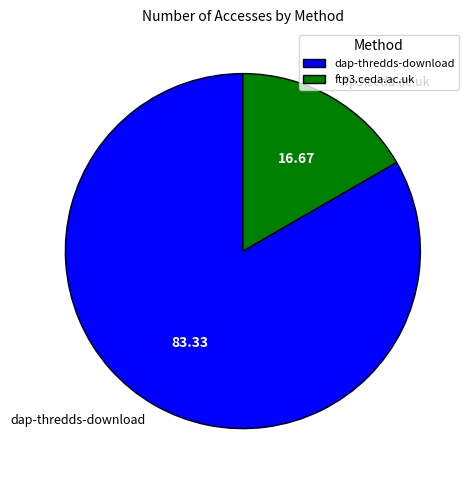

Rank the categories by value from lowest to highest.

ftp3.ceda.ac.uk, dap-thredds-download